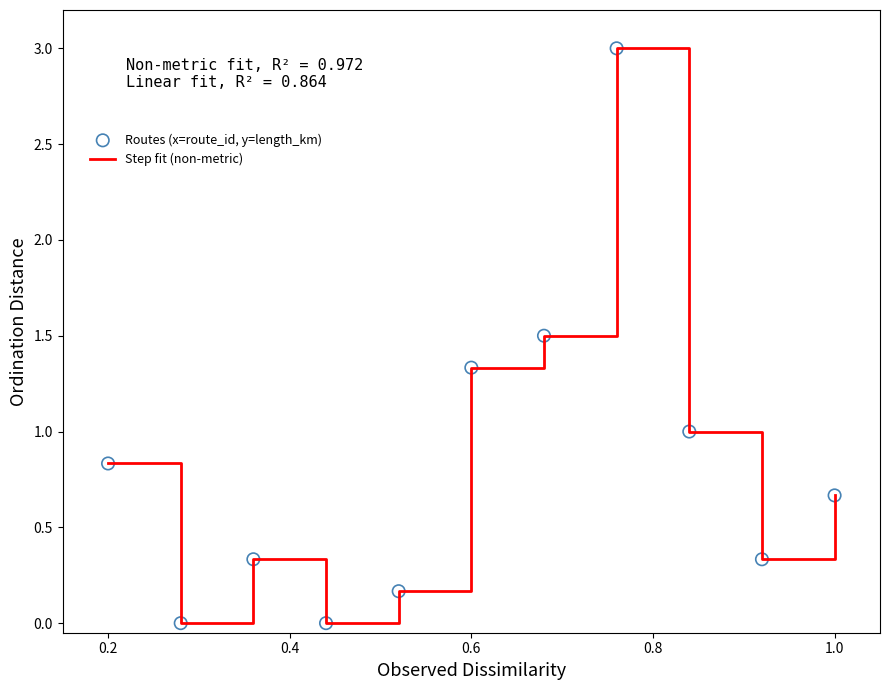

What is the difference between the maximum and minimum values?

3.0